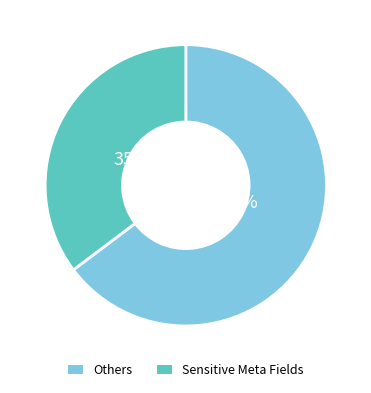

Which has a higher value, Others or Sensitive Meta Fields?

Others